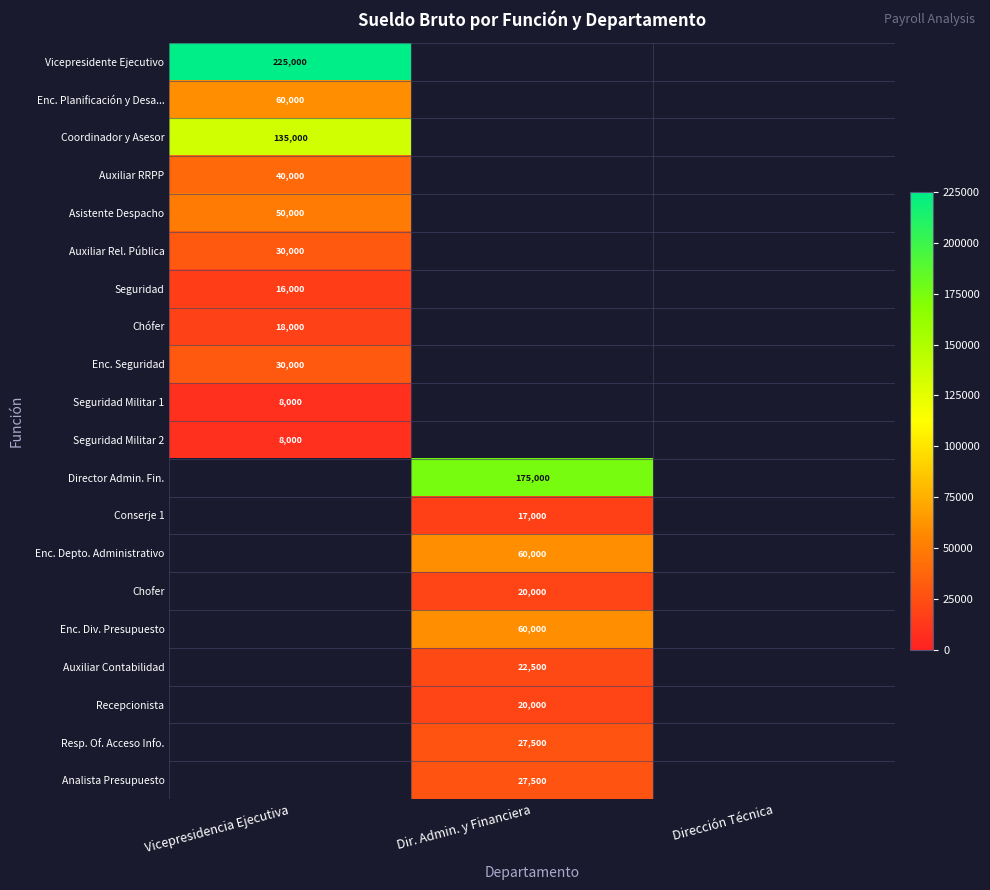

The Director Admin. Fin. series shows 175000 at Dir. Admin. y Financiera. True or false?

True